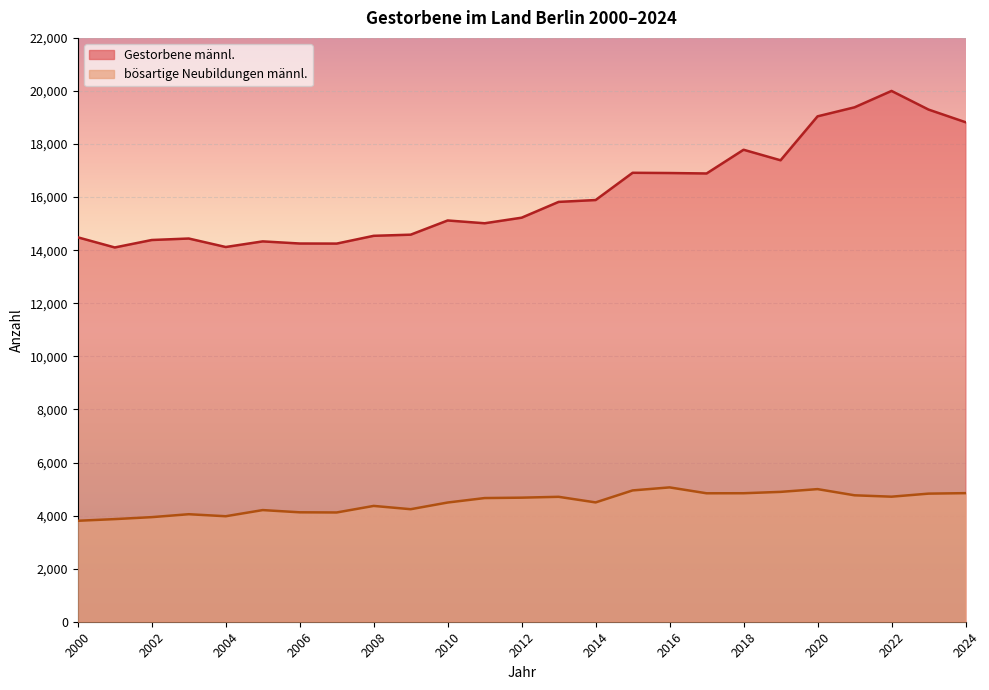

How many lines are shown in the chart?

2